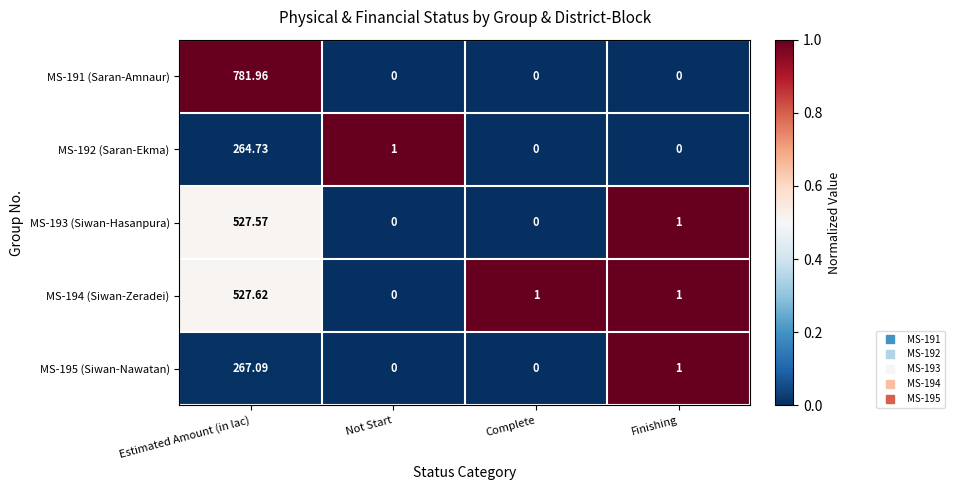

At which category is the sum across all series the highest?

Estimated Amount (in lac)